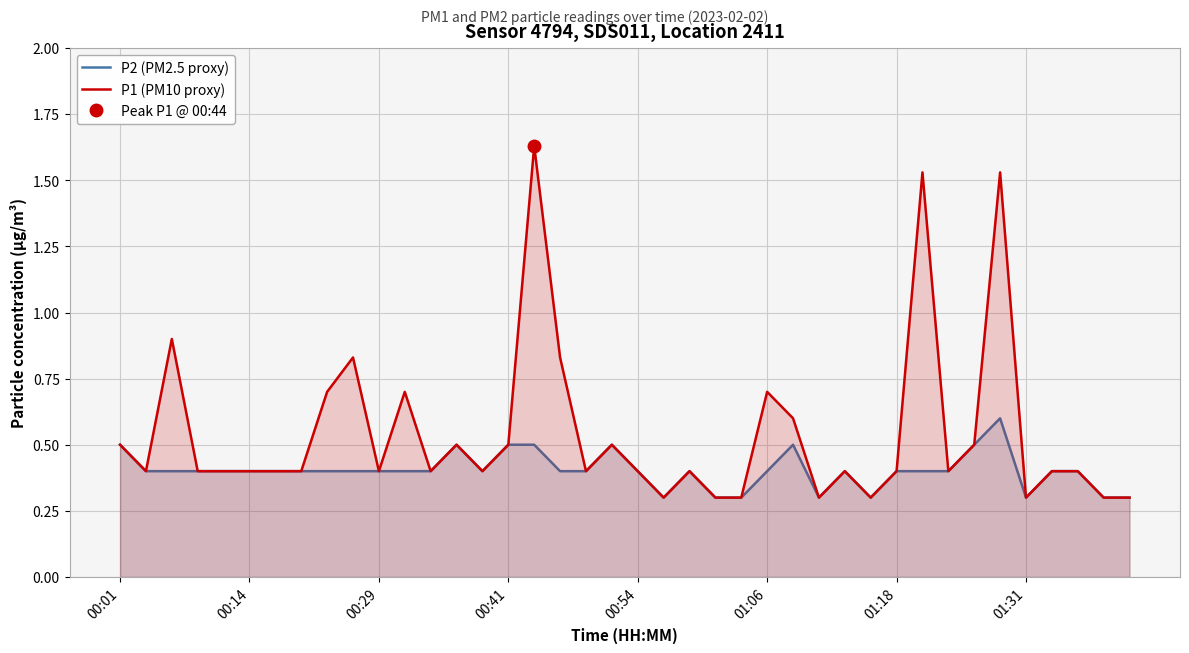

Reading left to right, list all the values displayed in this chart.

P2 (PM2.5 proxy): 0.5	0.4	0.4	0.4	0.4	0.4	0.4	0.4	0.4	0.4	0.4	0.4	0.4	0.5	0.4	0.5	0.5	0.4	0.4	0.5	0.4	0.3	0.4	0.3	0.3	0.4	0.5	0.3	0.4	0.3	0.4	0.4	0.4	0.5	0.6	0.3	0.4	0.4	0.3	0.3
P1 (PM10 proxy): 0.5	0.4	0.9	0.4	0.4	0.4	0.4	0.4	0.7	0.8	0.4	0.7	0.4	0.5	0.4	0.5	1.6	0.8	0.4	0.5	0.4	0.3	0.4	0.3	0.3	0.7	0.6	0.3	0.4	0.3	0.4	1.5	0.4	0.5	1.5	0.3	0.4	0.4	0.3	0.3